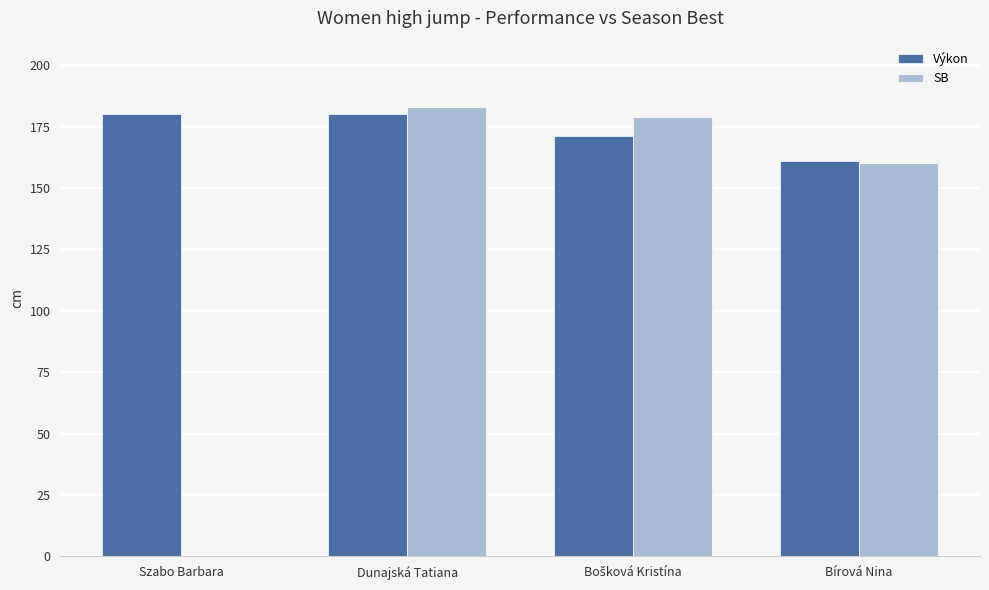

What is the sum of the Výkon values at Bírová Nina and Szabo Barbara?

341